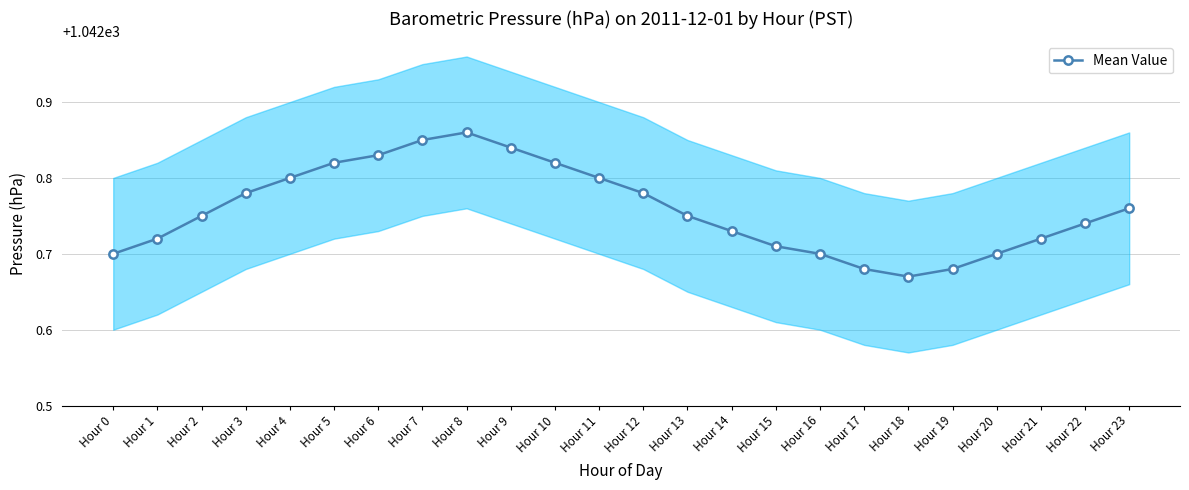

List the labels in order of value, largest first.

Hour 8, Hour 7, Hour 9, Hour 6, Hour 5, Hour 10, Hour 4, Hour 11, Hour 3, Hour 12, Hour 23, Hour 2, Hour 13, Hour 22, Hour 14, Hour 1, Hour 21, Hour 15, Hour 0, Hour 16, Hour 20, Hour 17, Hour 19, Hour 18